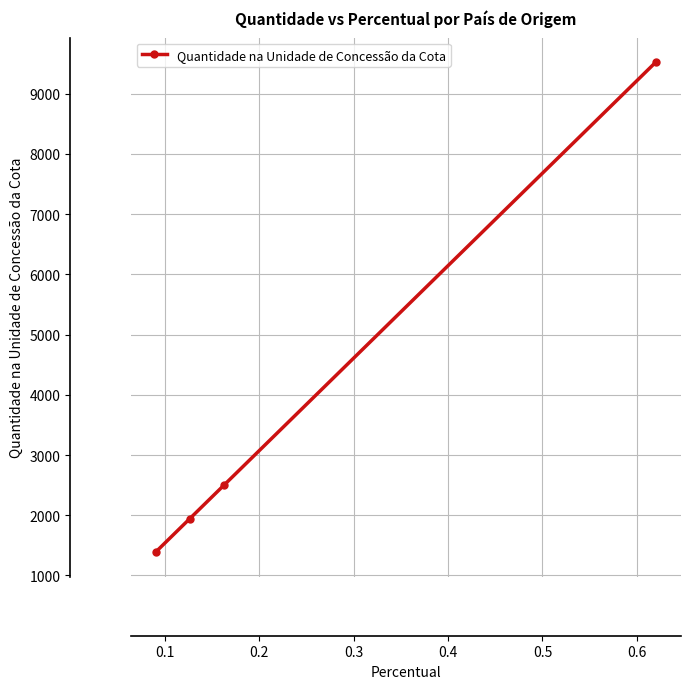

What is the value of the 3rd point from the left?

2500.5